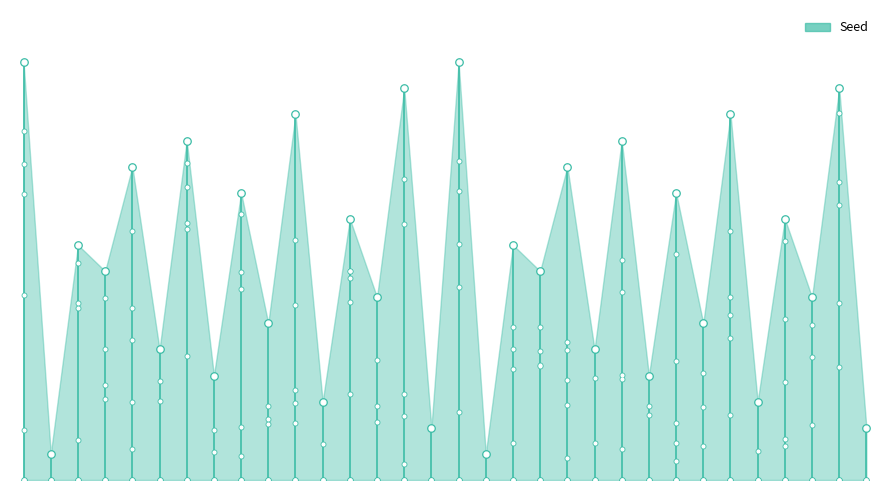

What is the ratio of the value at 1 to the value at 8?

1.8